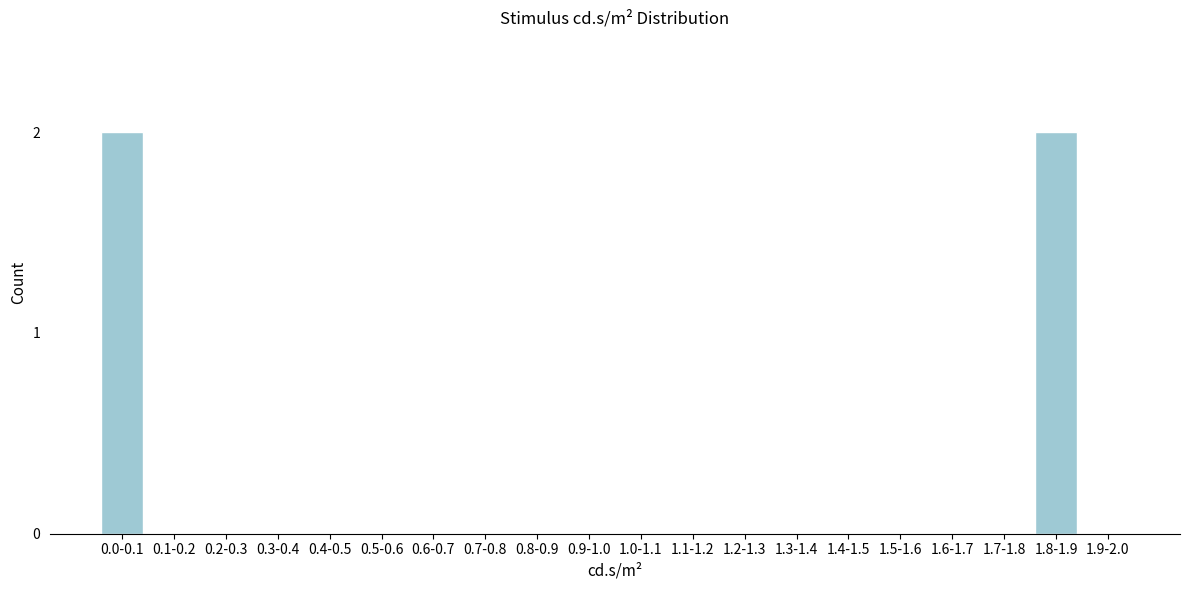

Reading left to right, transcribe all the data shown in this chart.

0.0-0.1=2	0.1-0.2=0	0.2-0.3=0	0.3-0.4=0	0.4-0.5=0	0.5-0.6=0	0.6-0.7=0	0.7-0.8=0	0.8-0.9=0	0.9-1.0=0	1.0-1.1=0	1.1-1.2=0	1.2-1.3=0	1.3-1.4=0	1.4-1.5=0	1.5-1.6=0	1.6-1.7=0	1.7-1.8=0	1.8-1.9=2	1.9-2.0=0